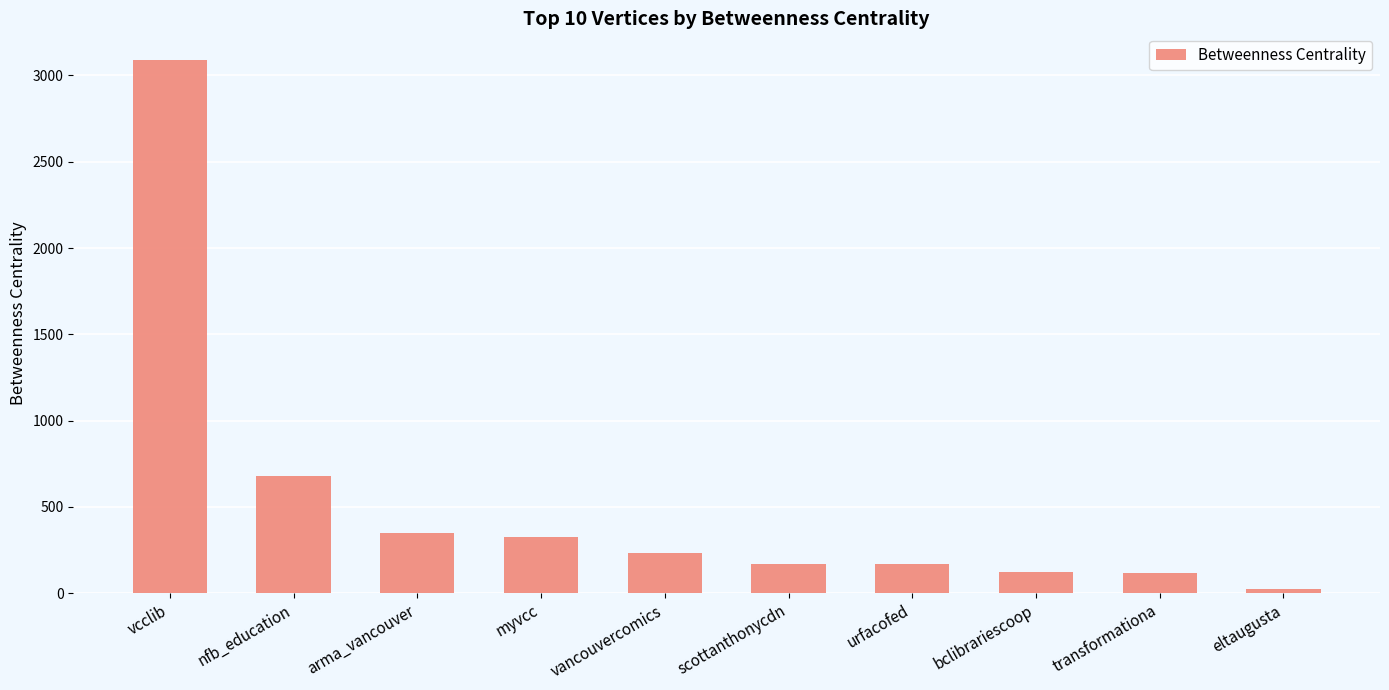

The chart shows a value of 4276.7 at vcclib. True or false?

False